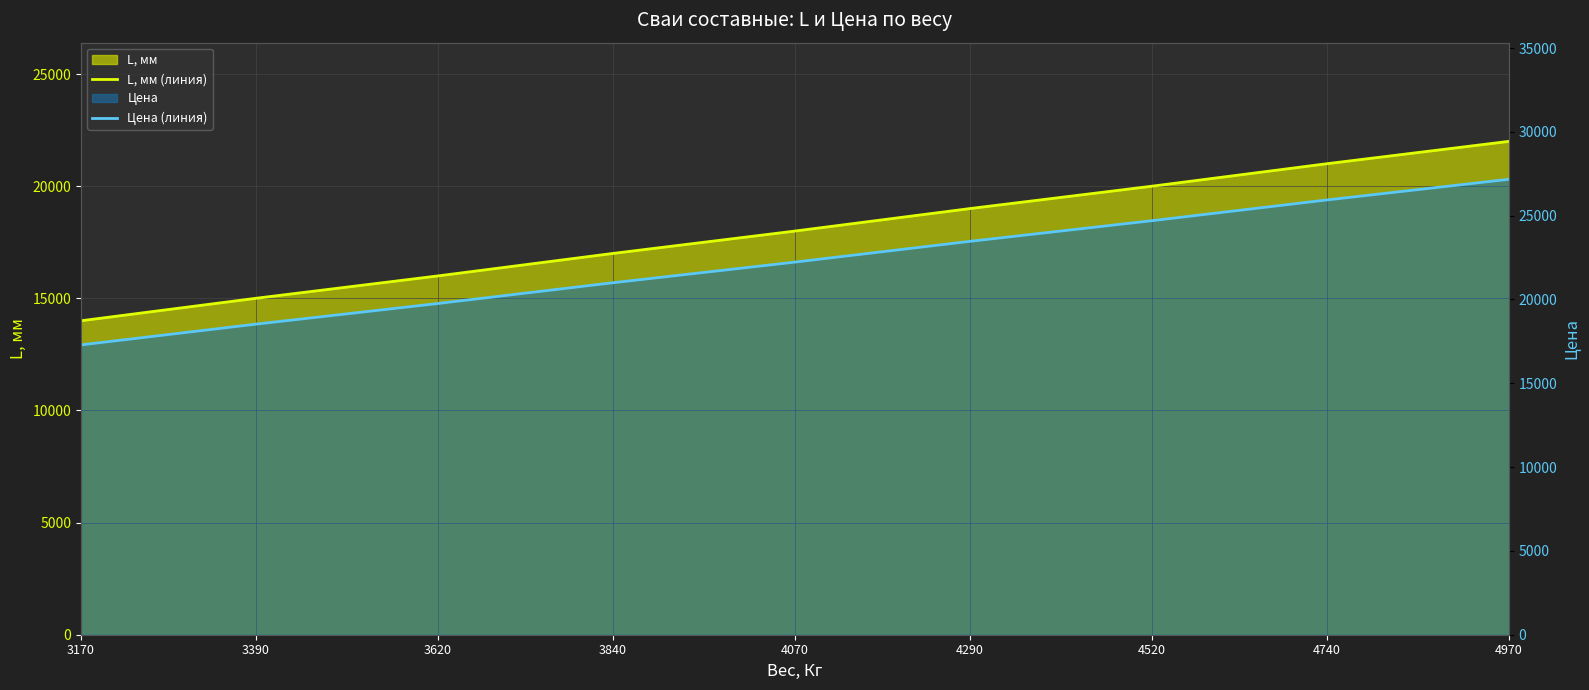

True or false: L, мм (линия) and Цена (линия) intersect in this chart.

False